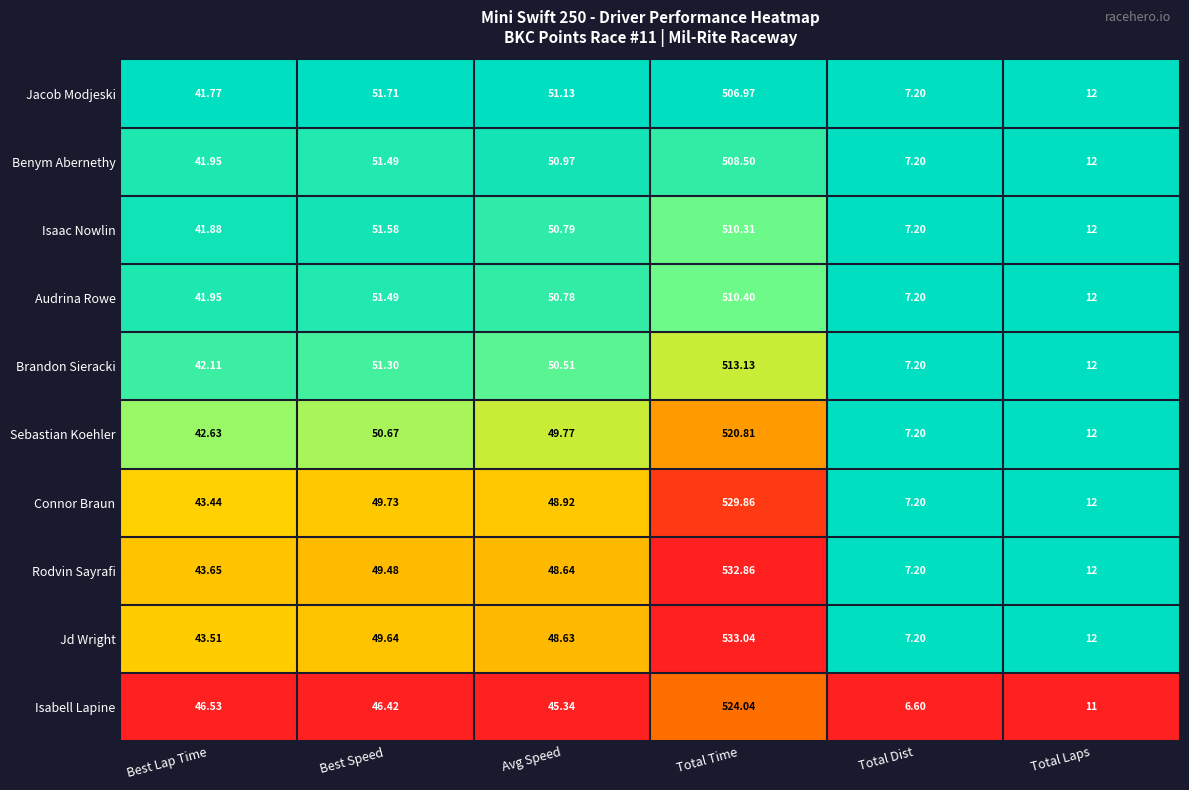

Is the value of Jd Wright at Best Lap Time greater than the value of Isaac Nowlin at Total Dist?

Yes